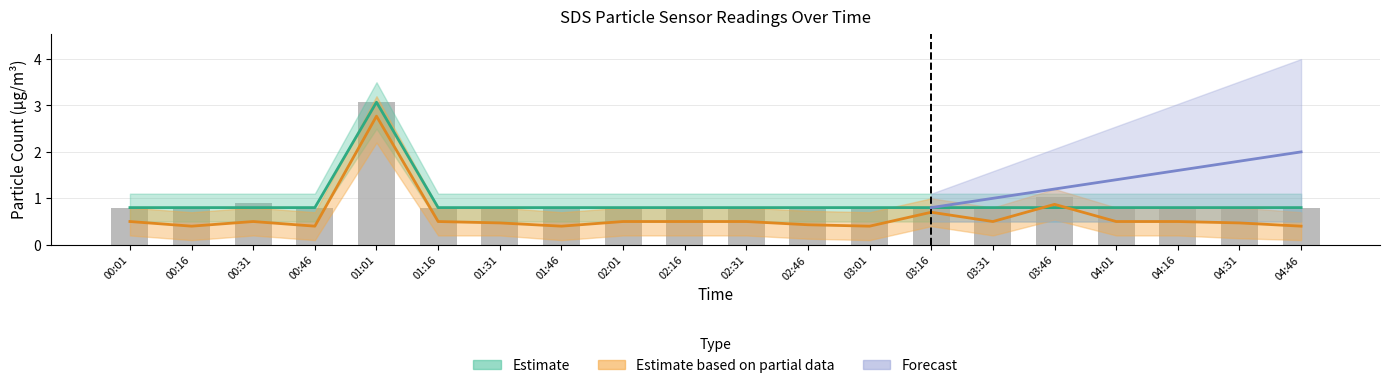

Does the chart contain any negative values?

No